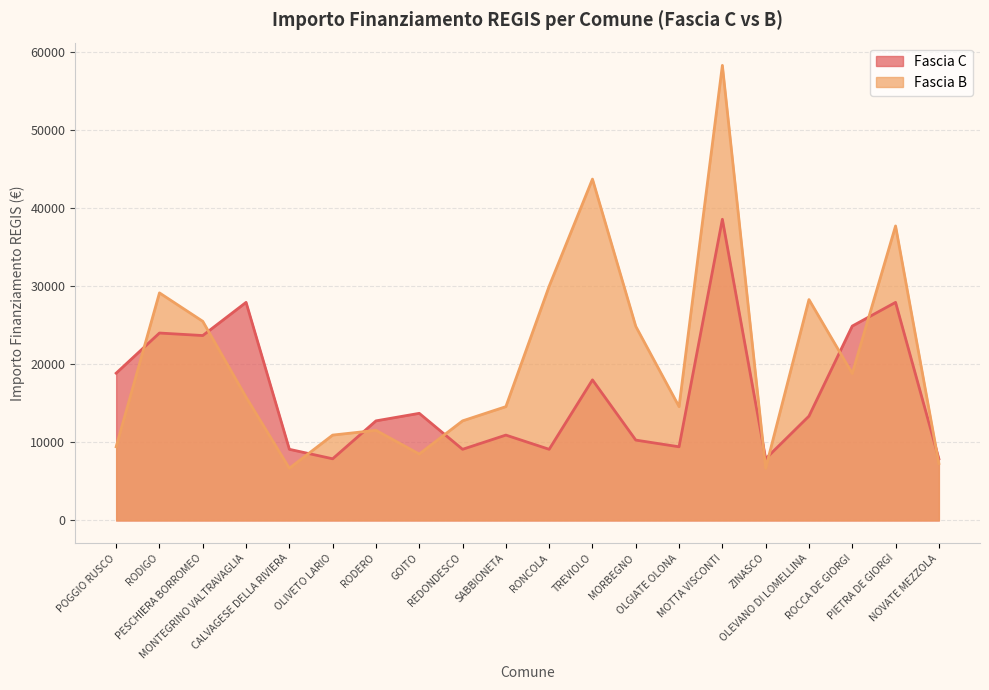

Reading left to right, what are all the values shown in this chart?

Fascia C: POGGIO RUSCO=18854	RODIGO=23996	PESCHIERA BORROMEO=23673	MONTEGRINO VALTRAVAGLIA=27922	CALVAGESE DELLA RIVIERA=9105	OLIVETO LARIO=7891	RODERO=12747	GOITO=13712	REDONDESCO=9105	SABBIONETA=10926	RONCOLA=9105	TREVIOLO=17997	MORBEGNO=10284	OLGIATE OLONA=9427	MOTTA VISCONTI=38565	ZINASCO=7891	OLEVANO DI LOMELLINA=13354	ROCCA DE GIORGI=24887	PIETRA DE GIORGI=27922	NOVATE MEZZOLA=7891
Fascia B: POGGIO RUSCO=9427	RODIGO=29136	PESCHIERA BORROMEO=25494	MONTEGRINO VALTRAVAGLIA=15782	CALVAGESE DELLA RIVIERA=6677	OLIVETO LARIO=10926	RODERO=11533	GOITO=8498	REDONDESCO=12747	SABBIONETA=14568	RONCOLA=29995	TREVIOLO=43707	MORBEGNO=24853	OLGIATE OLONA=14568	MOTTA VISCONTI=58272	ZINASCO=6677	OLEVANO DI LOMELLINA=28281	ROCCA DE GIORGI=18817	PIETRA DE GIORGI=37708	NOVATE MEZZOLA=7284